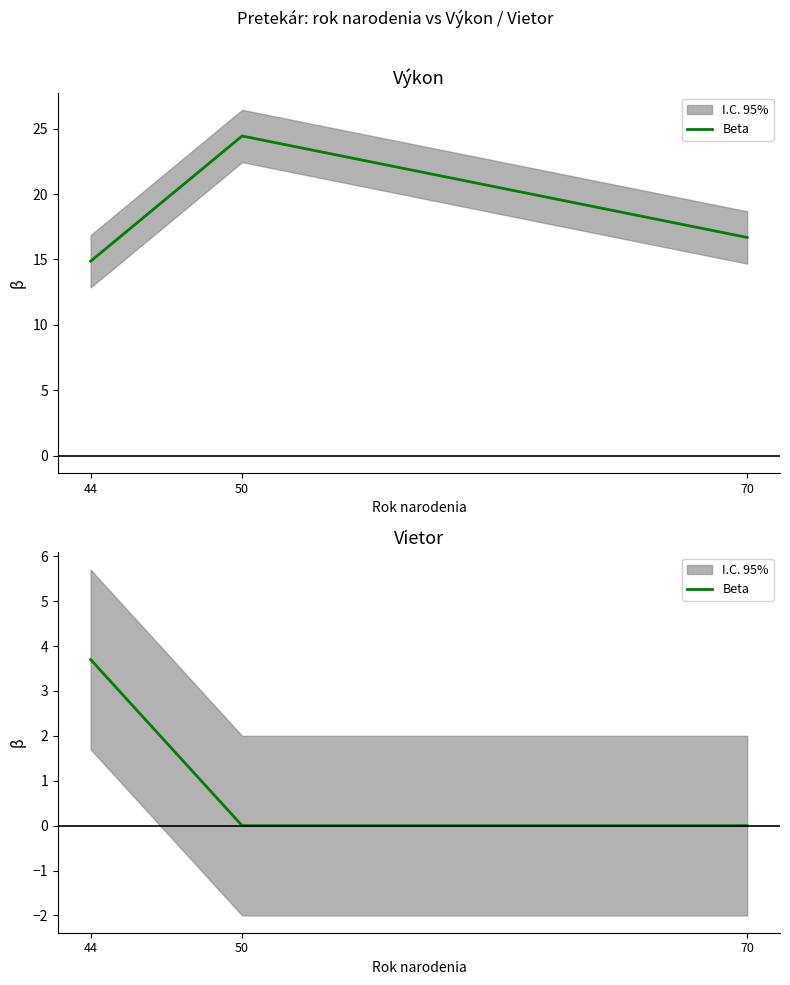

What is the difference between the values at 50 and 44?

3.7